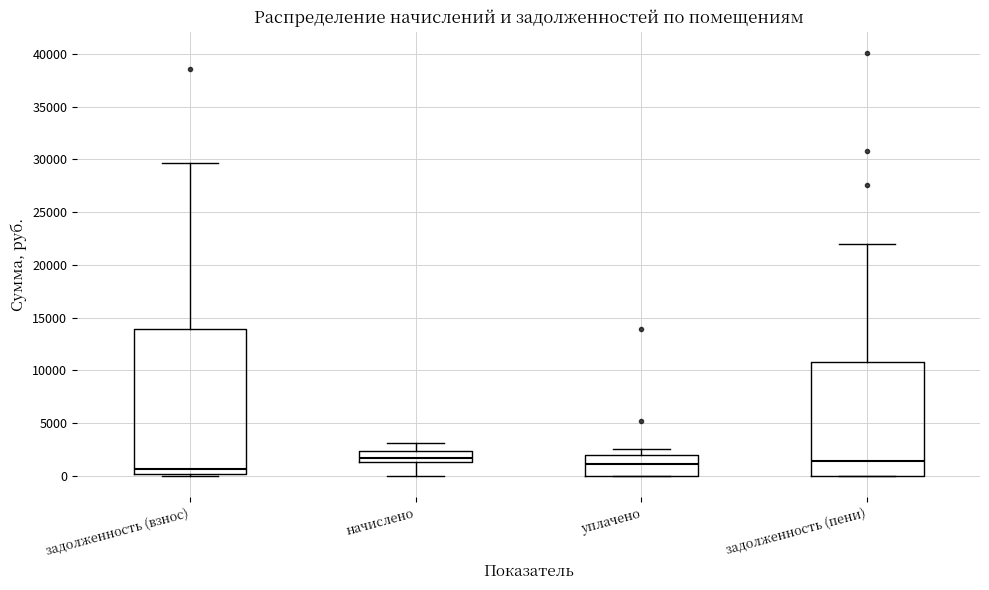

Reading left to right, read every box against the y-axis: the position of its median line, the range the box covers, and the ends of its whiskers. The values are not printed on the chart, so give them approximately, as read against the axis.

задолженность (взнос): median 500, box 0 to 14000, whiskers 0 (just below the box's lower edge) to 29500
начислено: median 1500 (inside the box), box 1500 to 2500, whiskers 0 to 3000
уплачено: median 1000, box 0 to 2000, whiskers 0 to 2500
задолженность (пени): median 1500, box 0 to 11000, whiskers 0 to 22000